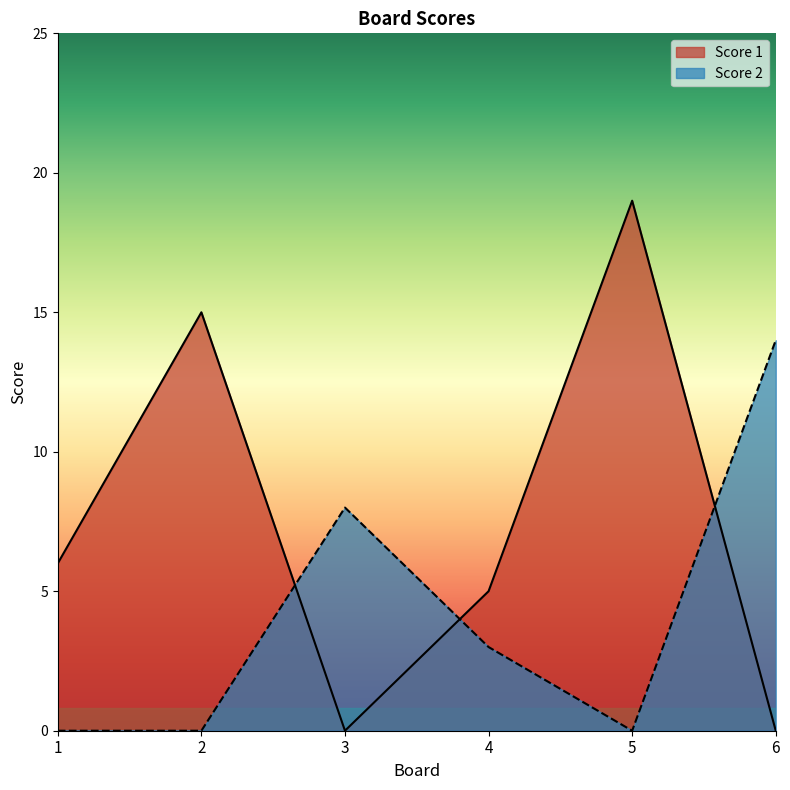

What is the difference between the maximum and minimum values in the Score 2 series?

14